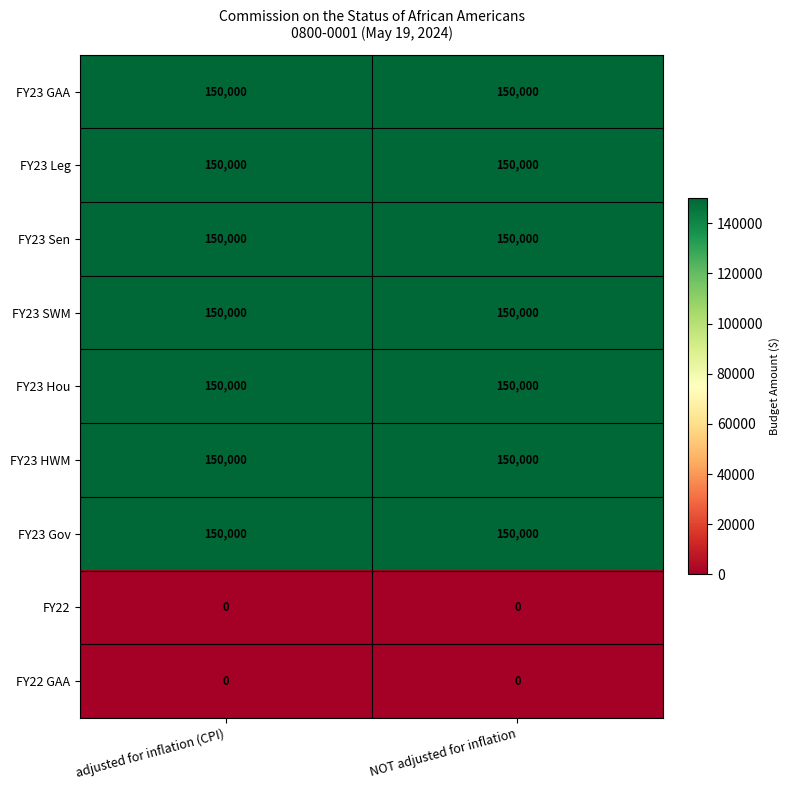

What is the maximum value for FY23 HWM?

150000